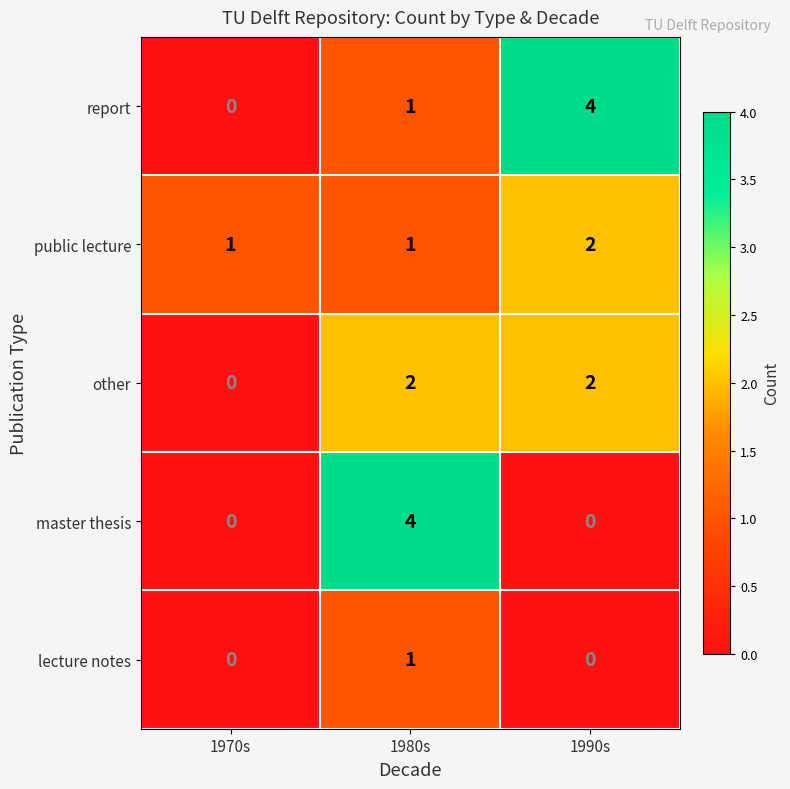

Which category has the lowest value in the other series?

1970s